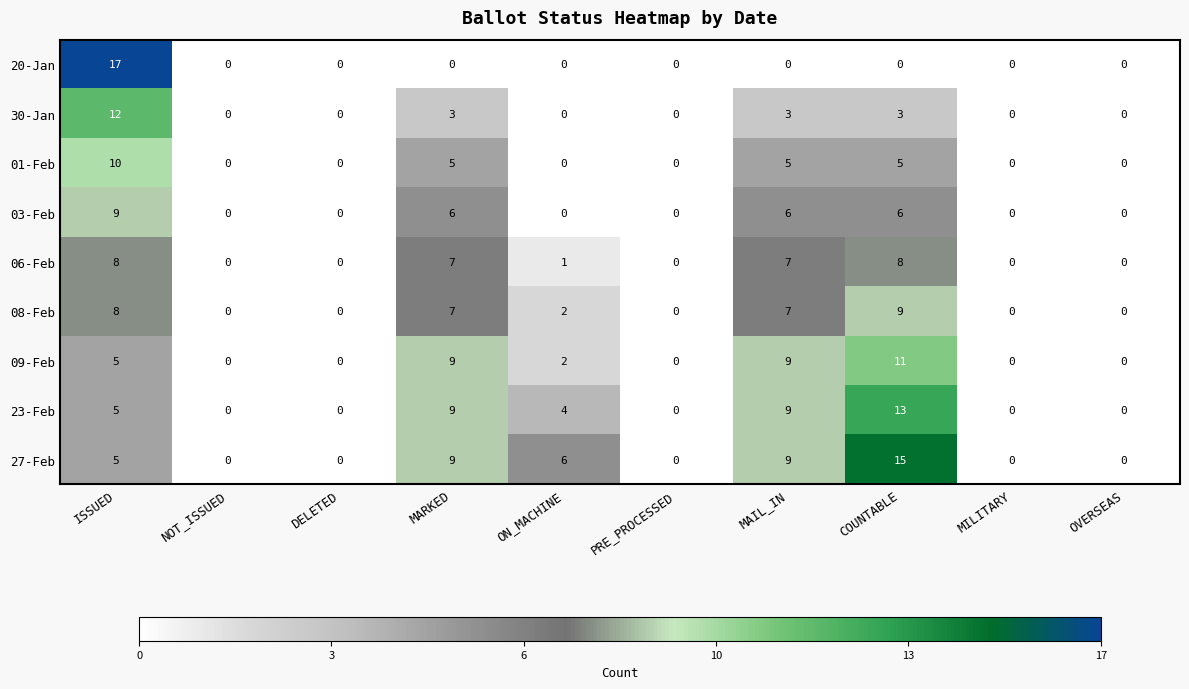

What is the sum of the 06-Feb values at NOT_ISSUED and MAIL_IN?

7